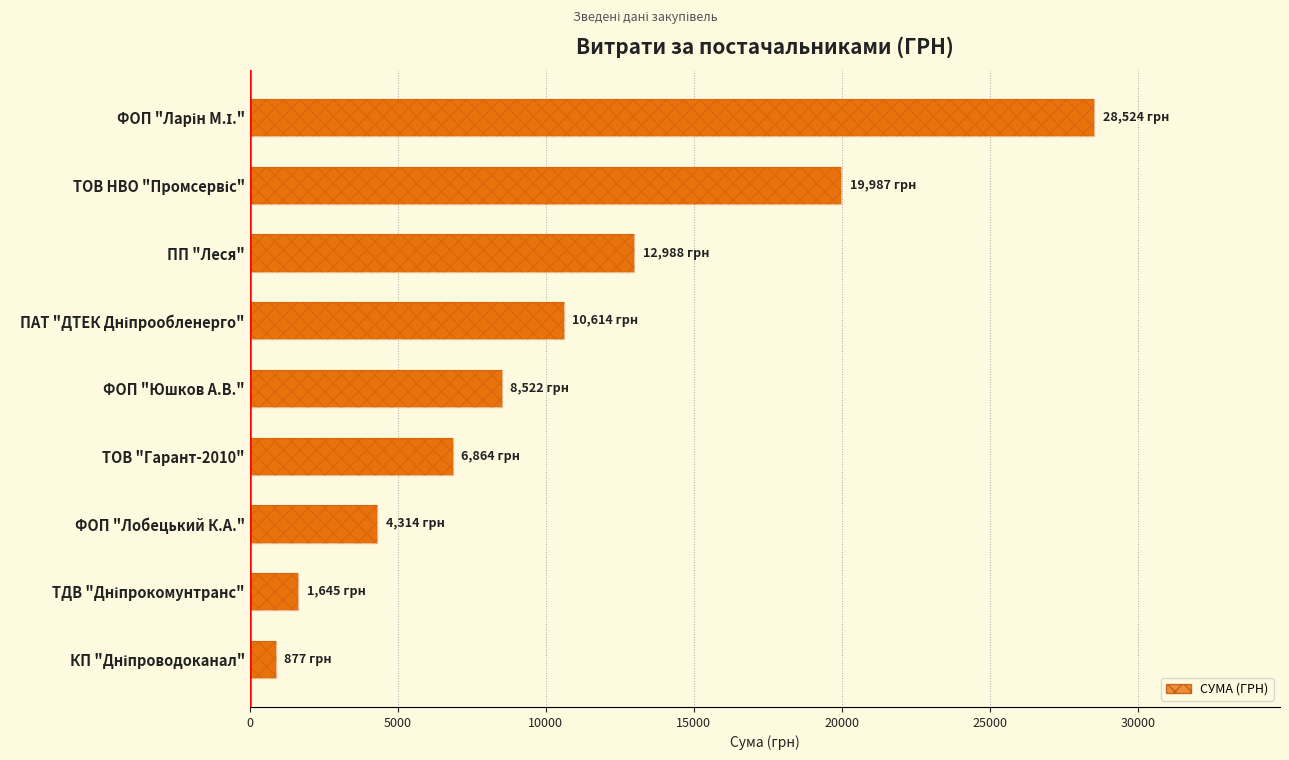

How many values are below 8522?

4